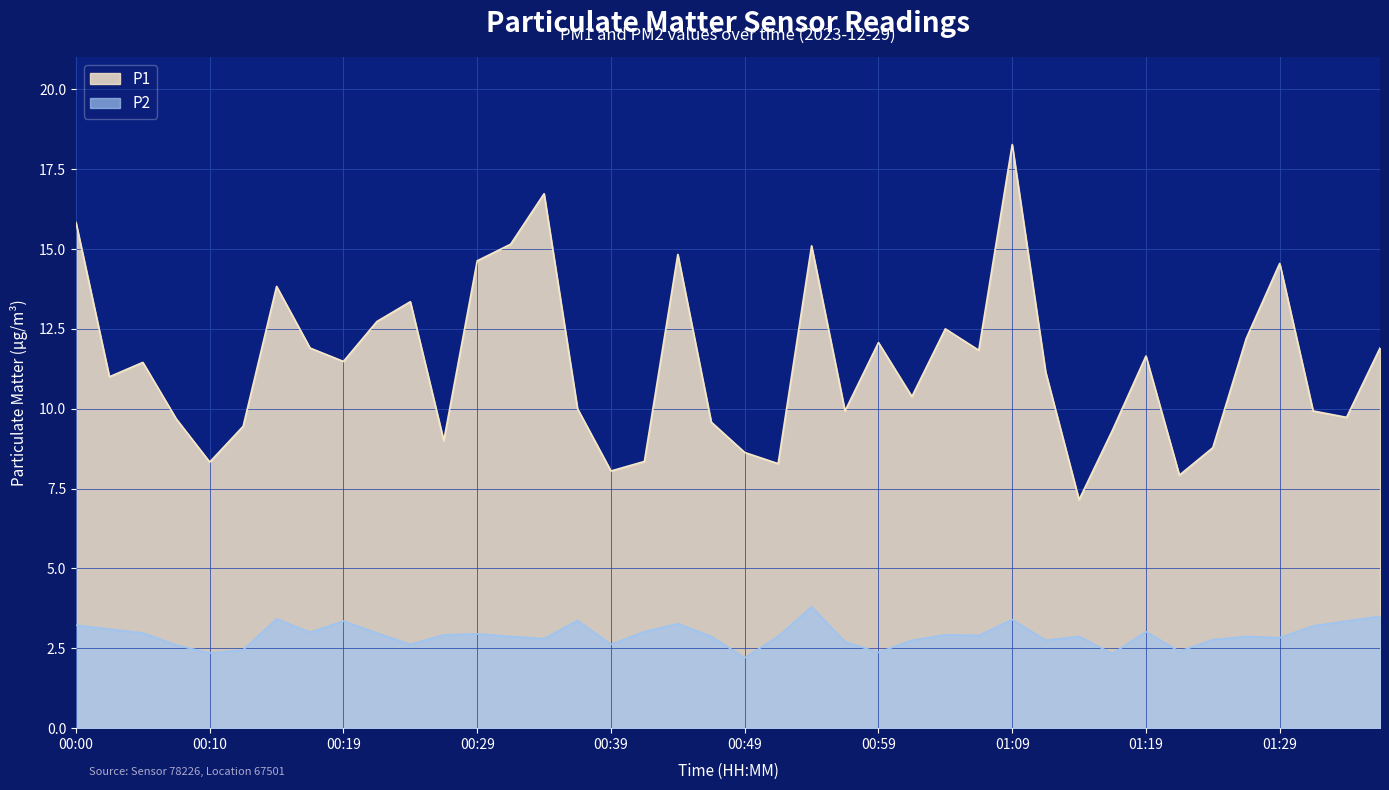

What is the smallest value displayed?

2.2